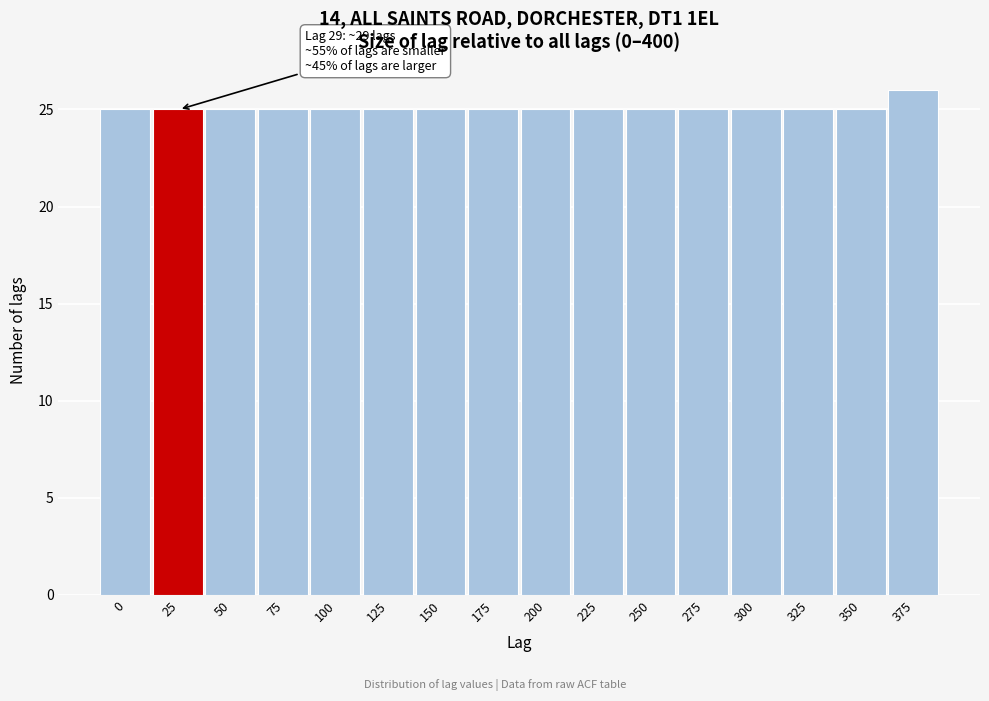

Reading left to right, extract all data points from this chart.

0=25	25=25	50=25	75=25	100=25	125=25	150=25	175=25	200=25	225=25	250=25	275=25	300=25	325=25	350=25	375=26